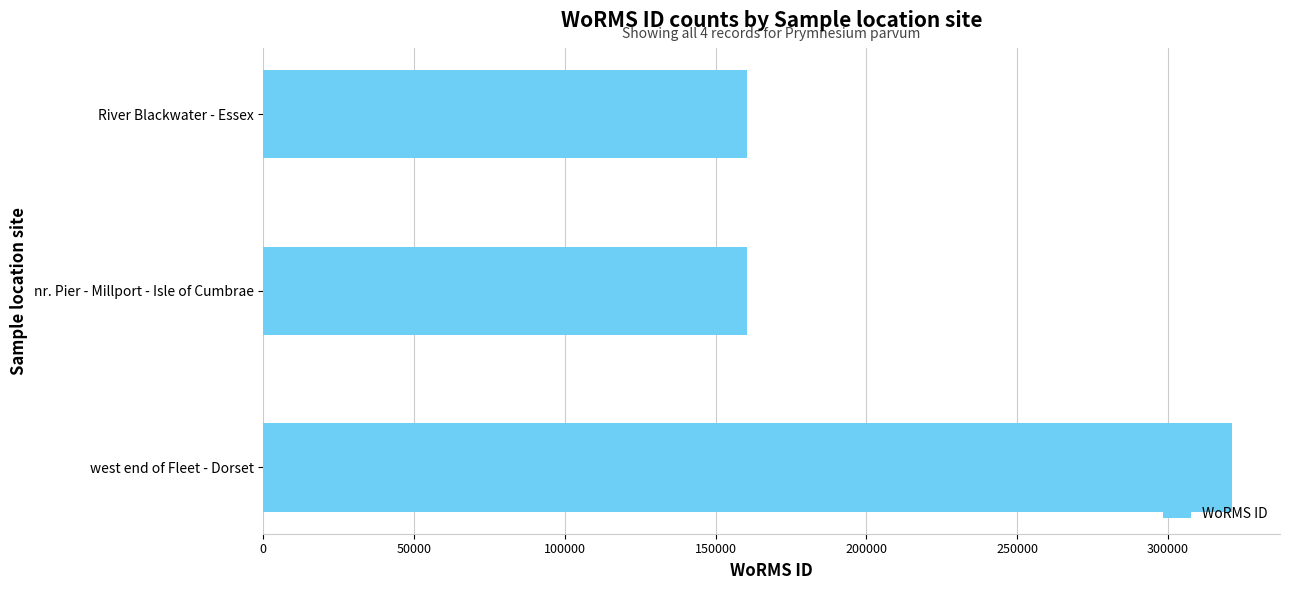

The value at nr. Pier - Millport - Isle of Cumbrae is 97550. True or false?

False